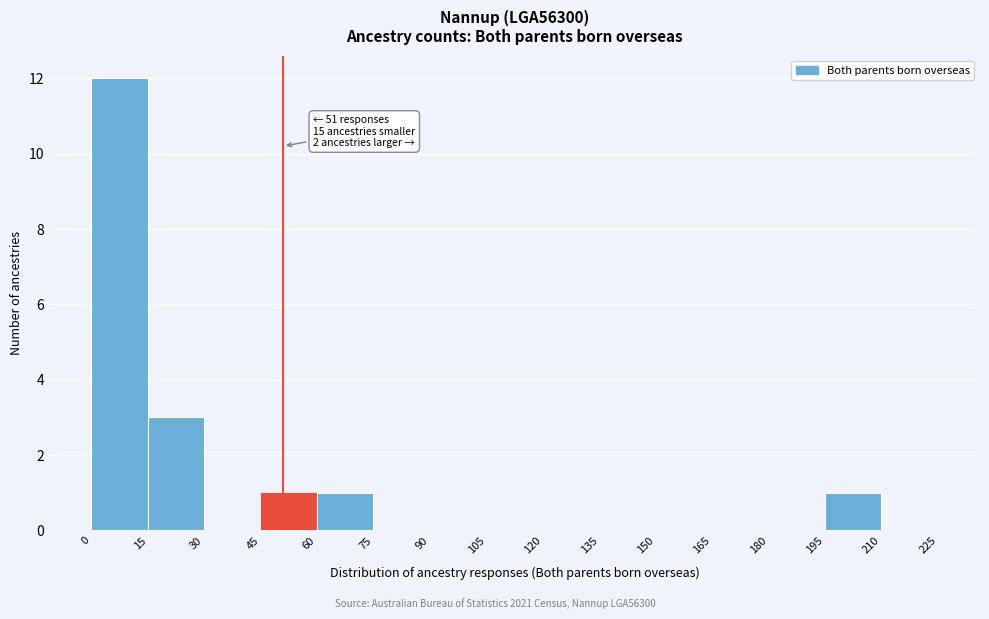

Over which range of the x-axis is the bar tallest?

0 to 15